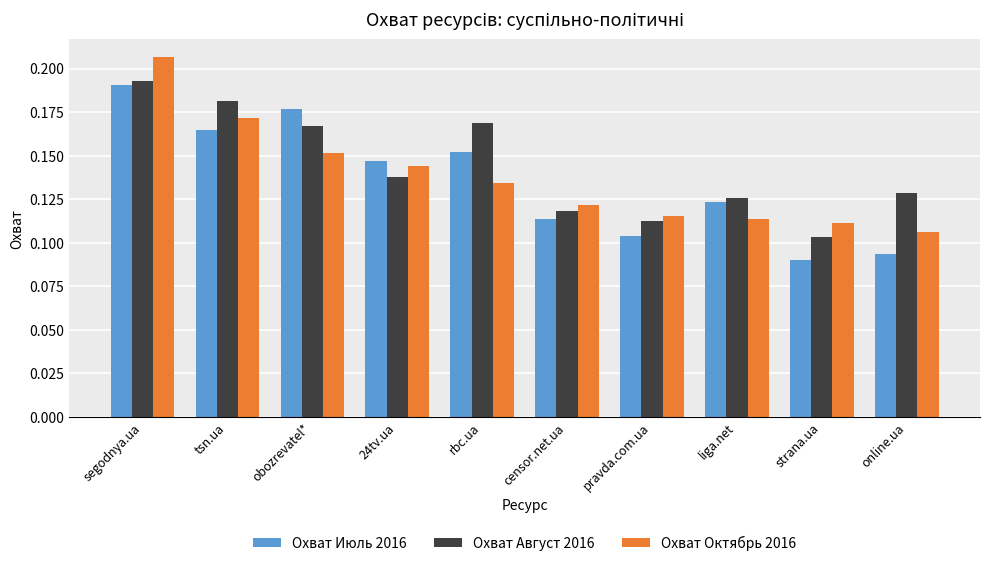

Which series changed the most between obozrevatel* and liga.net?

Охват Июль 2016